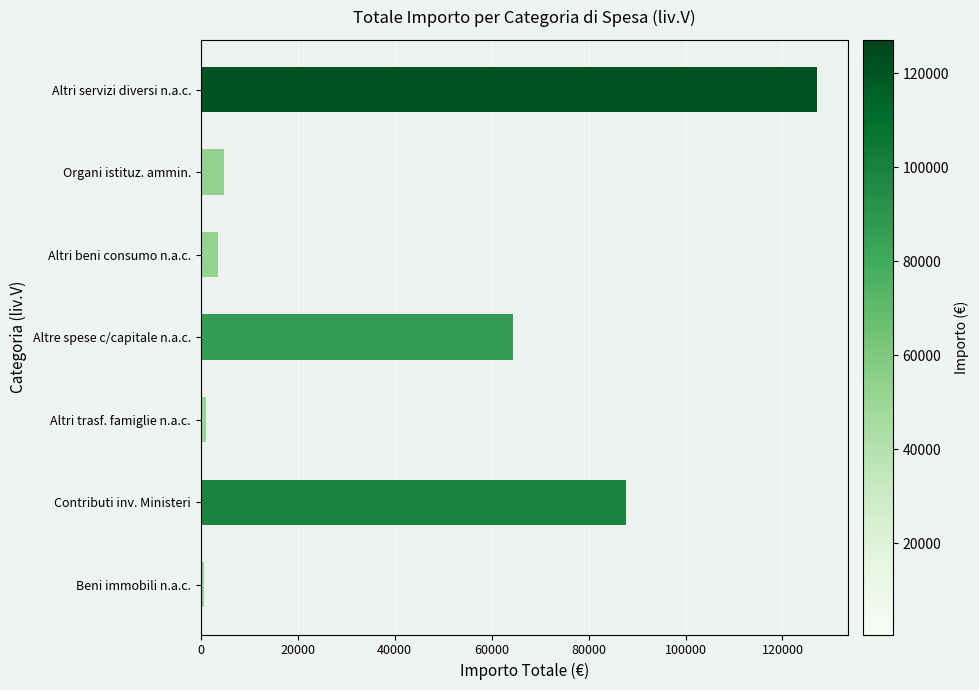

At which label is the value closest to 63840?

Altre spese c/capitale n.a.c.